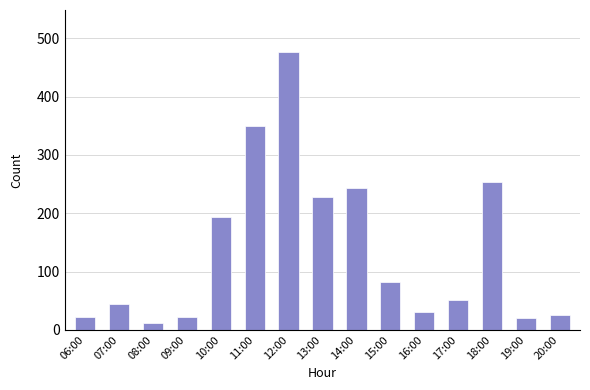

What is the value of the 9th bar from the left?

244